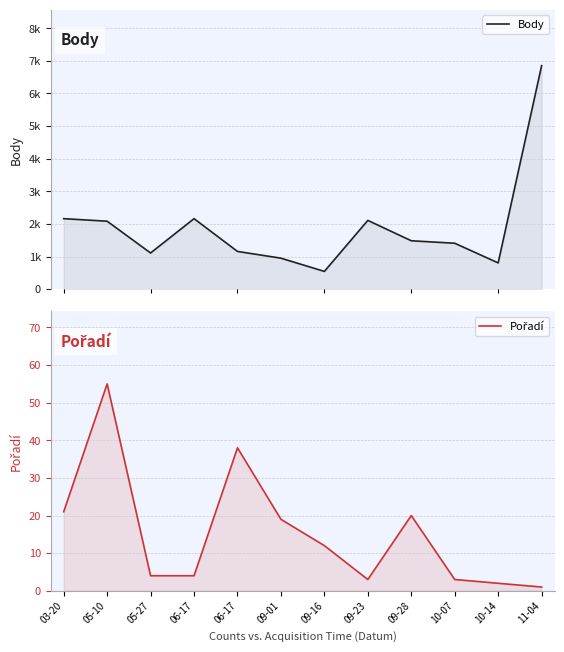

Which series has the largest total across all categories?

Body